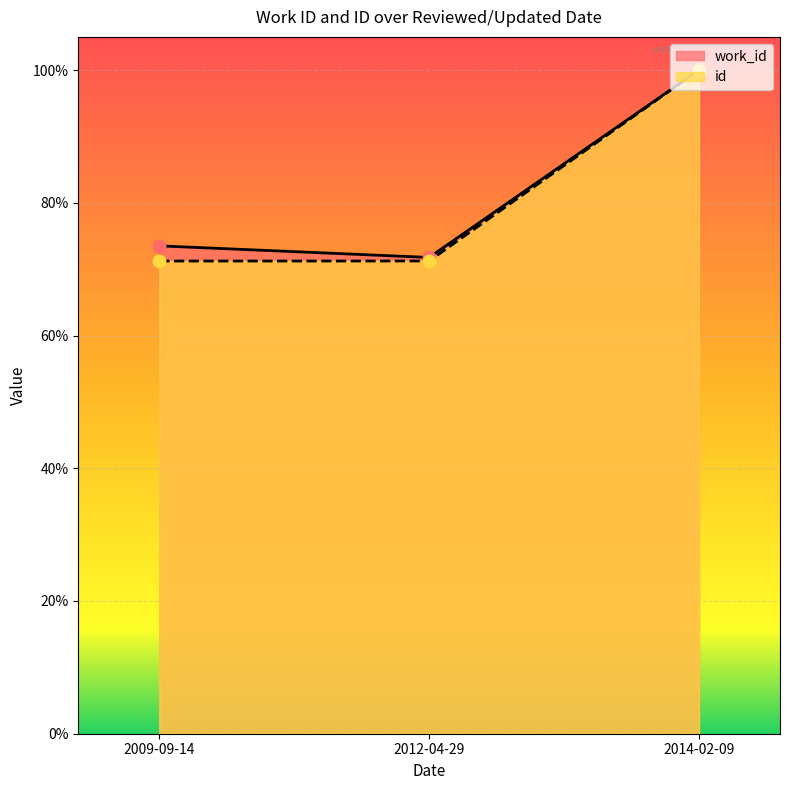

What is the total value across all series at 2014-02-09?

200.0